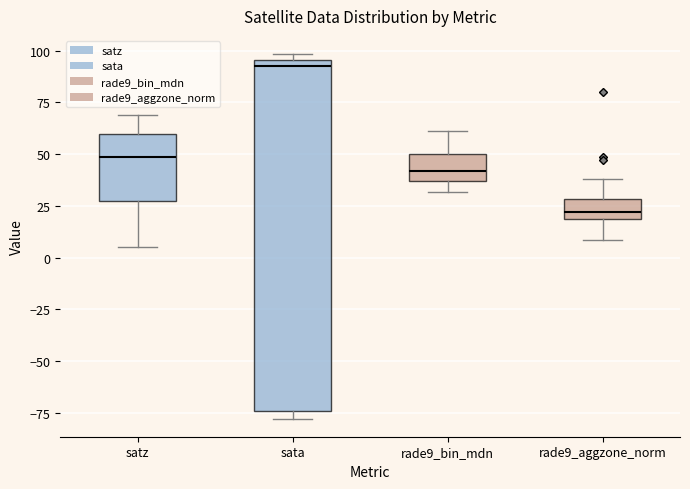

Where does the lower whisker of the box for satz end on the y-axis? The values are not printed on the chart, so give them approximately, as read against the axis.

5